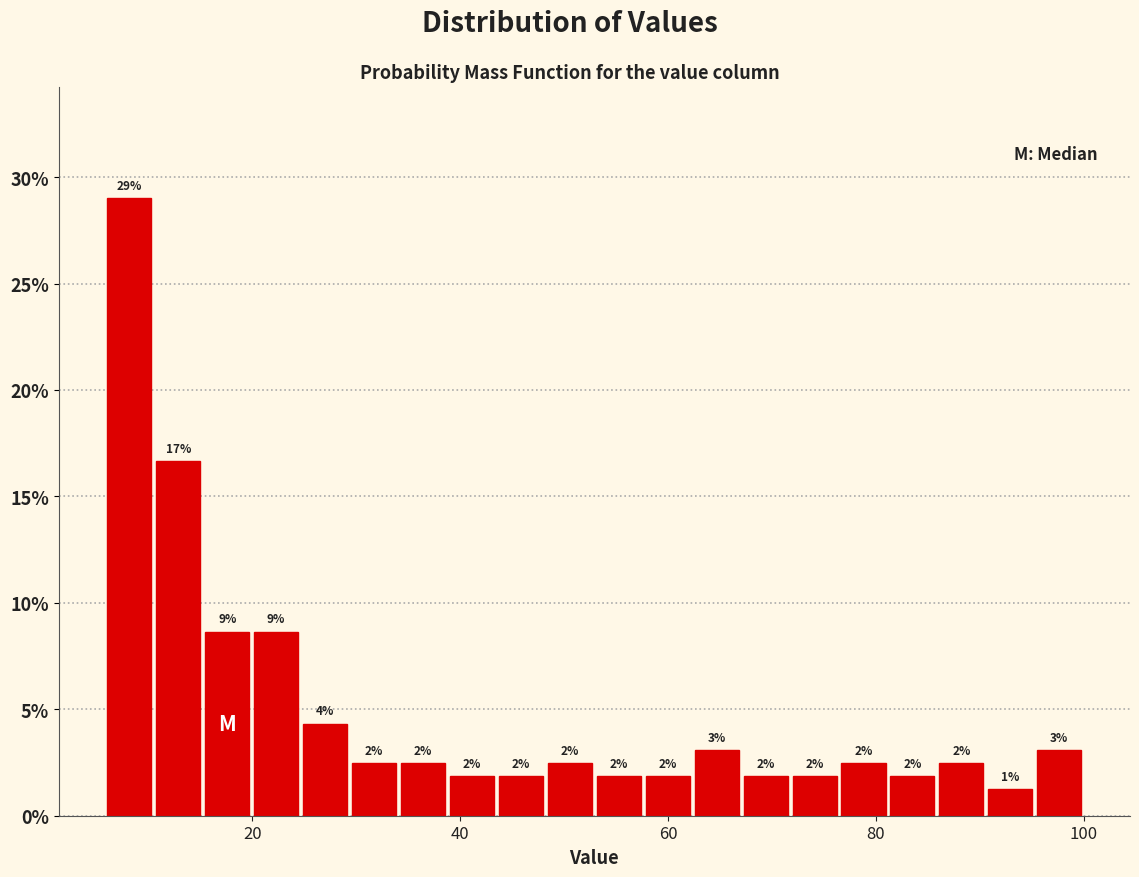

Around what value on the x-axis is the tallest bar? Give the approximate position of its centre, as read against the axis.

8